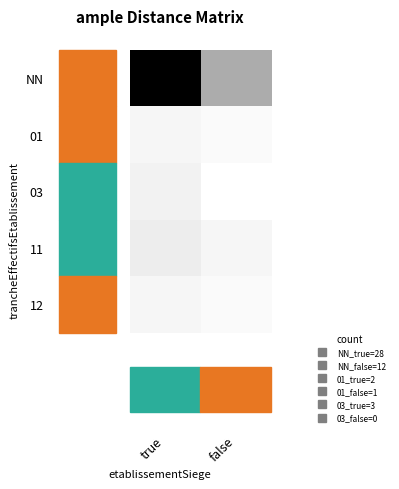

At true, list the series in order from largest to smallest.

NN, 11, 03, 01, 12